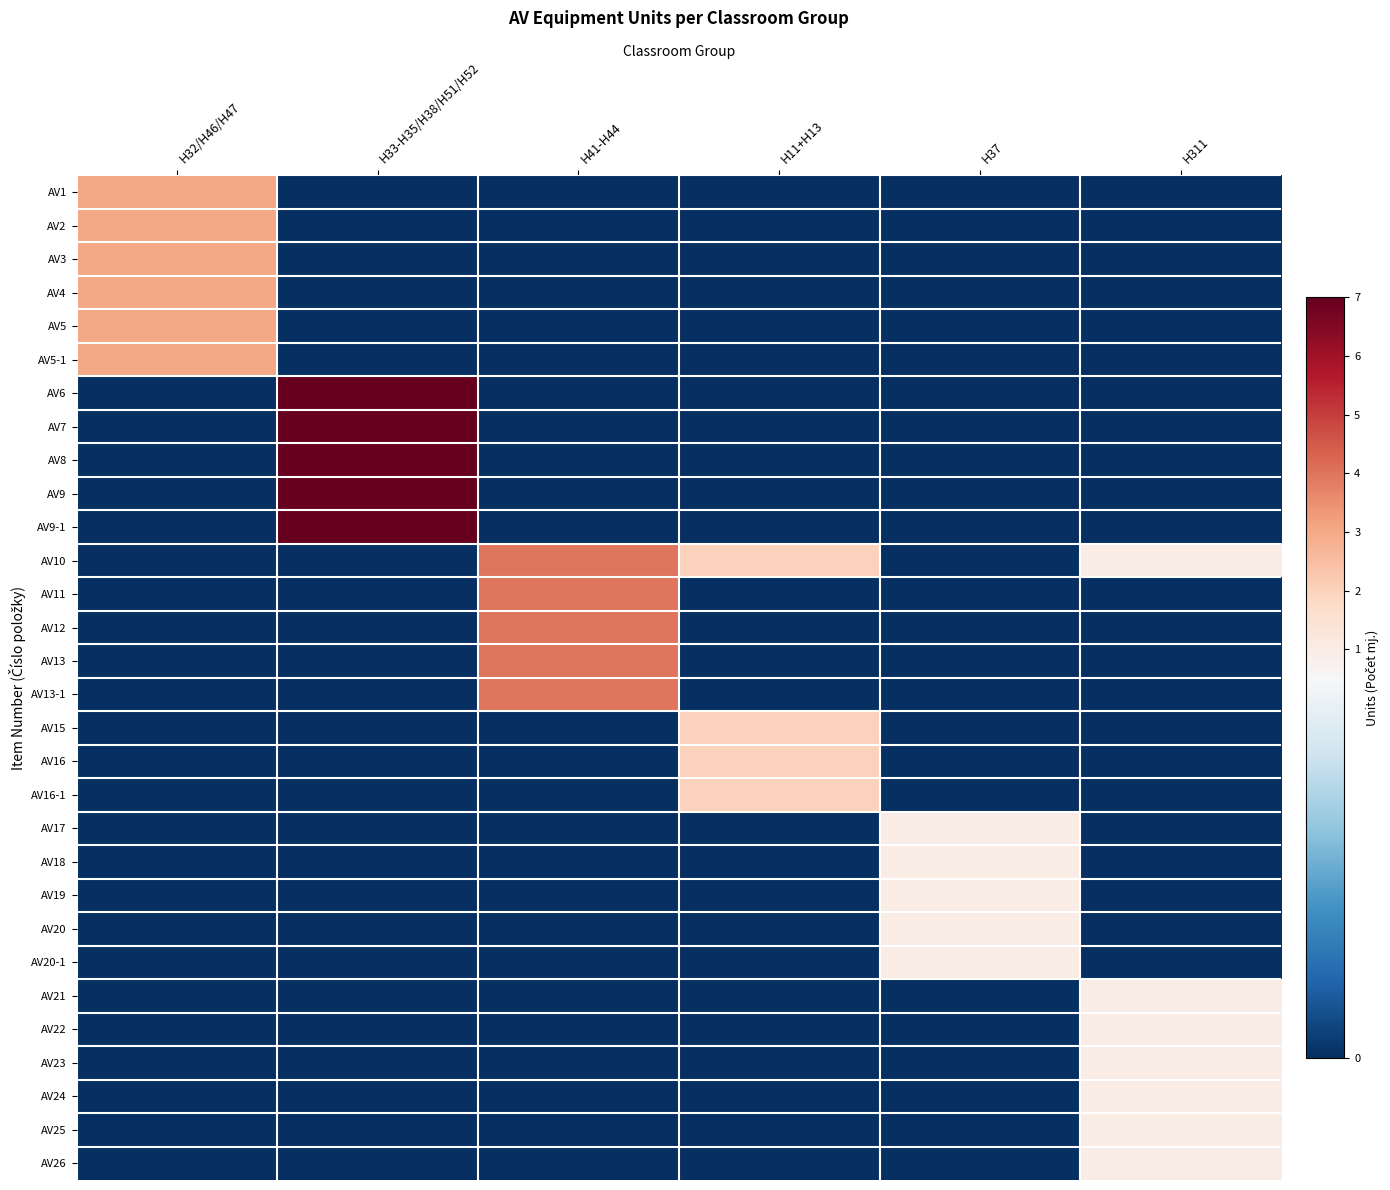

Reading right to left, extract all data points from this chart.

AV1: H311=0	H37=0	H11+H13=0	H41-H44=0	H33-H35/H38/H51/H52=0	H32/H46/H47=3
AV2: H311=0	H37=0	H11+H13=0	H41-H44=0	H33-H35/H38/H51/H52=0	H32/H46/H47=3
AV3: H311=0	H37=0	H11+H13=0	H41-H44=0	H33-H35/H38/H51/H52=0	H32/H46/H47=3
AV4: H311=0	H37=0	H11+H13=0	H41-H44=0	H33-H35/H38/H51/H52=0	H32/H46/H47=3
AV5: H311=0	H37=0	H11+H13=0	H41-H44=0	H33-H35/H38/H51/H52=0	H32/H46/H47=3
AV5-1: H311=0	H37=0	H11+H13=0	H41-H44=0	H33-H35/H38/H51/H52=0	H32/H46/H47=3
AV6: H311=0	H37=0	H11+H13=0	H41-H44=0	H33-H35/H38/H51/H52=7	H32/H46/H47=0
AV7: H311=0	H37=0	H11+H13=0	H41-H44=0	H33-H35/H38/H51/H52=7	H32/H46/H47=0
AV8: H311=0	H37=0	H11+H13=0	H41-H44=0	H33-H35/H38/H51/H52=7	H32/H46/H47=0
AV9: H311=0	H37=0	H11+H13=0	H41-H44=0	H33-H35/H38/H51/H52=7	H32/H46/H47=0
AV9-1: H311=0	H37=0	H11+H13=0	H41-H44=0	H33-H35/H38/H51/H52=7	H32/H46/H47=0
AV10: H311=1	H37=0	H11+H13=2	H41-H44=4	H33-H35/H38/H51/H52=0	H32/H46/H47=0
AV11: H311=0	H37=0	H11+H13=0	H41-H44=4	H33-H35/H38/H51/H52=0	H32/H46/H47=0
AV12: H311=0	H37=0	H11+H13=0	H41-H44=4	H33-H35/H38/H51/H52=0	H32/H46/H47=0
AV13: H311=0	H37=0	H11+H13=0	H41-H44=4	H33-H35/H38/H51/H52=0	H32/H46/H47=0
AV13-1: H311=0	H37=0	H11+H13=0	H41-H44=4	H33-H35/H38/H51/H52=0	H32/H46/H47=0
AV15: H311=0	H37=0	H11+H13=2	H41-H44=0	H33-H35/H38/H51/H52=0	H32/H46/H47=0
AV16: H311=0	H37=0	H11+H13=2	H41-H44=0	H33-H35/H38/H51/H52=0	H32/H46/H47=0
AV16-1: H311=0	H37=0	H11+H13=2	H41-H44=0	H33-H35/H38/H51/H52=0	H32/H46/H47=0
AV17: H311=0	H37=1	H11+H13=0	H41-H44=0	H33-H35/H38/H51/H52=0	H32/H46/H47=0
AV18: H311=0	H37=1	H11+H13=0	H41-H44=0	H33-H35/H38/H51/H52=0	H32/H46/H47=0
AV19: H311=0	H37=1	H11+H13=0	H41-H44=0	H33-H35/H38/H51/H52=0	H32/H46/H47=0
AV20: H311=0	H37=1	H11+H13=0	H41-H44=0	H33-H35/H38/H51/H52=0	H32/H46/H47=0
AV20-1: H311=0	H37=1	H11+H13=0	H41-H44=0	H33-H35/H38/H51/H52=0	H32/H46/H47=0
AV21: H311=1	H37=0	H11+H13=0	H41-H44=0	H33-H35/H38/H51/H52=0	H32/H46/H47=0
AV22: H311=1	H37=0	H11+H13=0	H41-H44=0	H33-H35/H38/H51/H52=0	H32/H46/H47=0
AV23: H311=1	H37=0	H11+H13=0	H41-H44=0	H33-H35/H38/H51/H52=0	H32/H46/H47=0
AV24: H311=1	H37=0	H11+H13=0	H41-H44=0	H33-H35/H38/H51/H52=0	H32/H46/H47=0
AV25: H311=1	H37=0	H11+H13=0	H41-H44=0	H33-H35/H38/H51/H52=0	H32/H46/H47=0
AV26: H311=1	H37=0	H11+H13=0	H41-H44=0	H33-H35/H38/H51/H52=0	H32/H46/H47=0